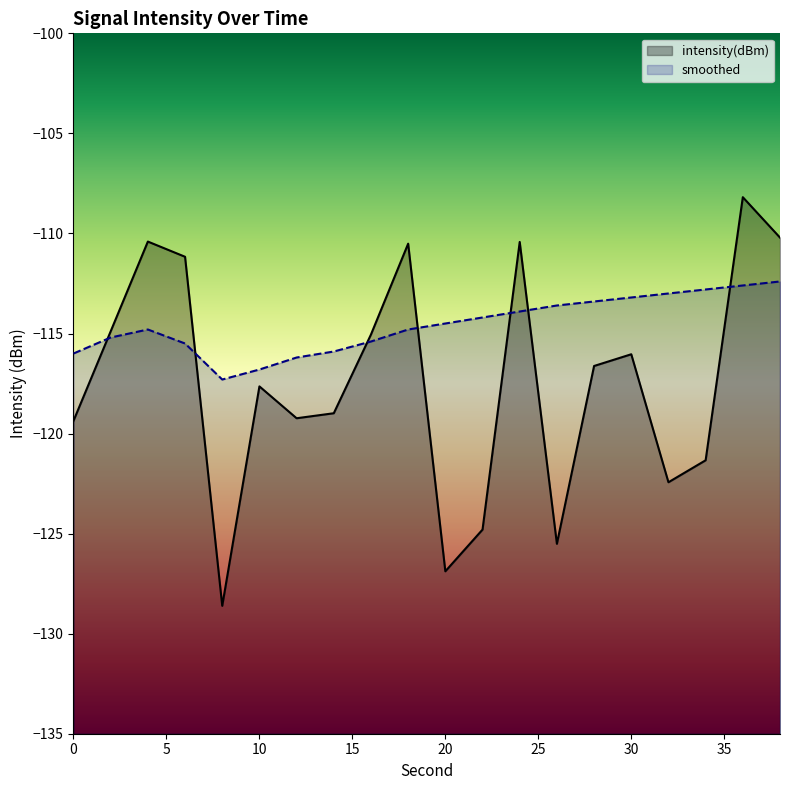

Does the chart have visible grid lines?

No